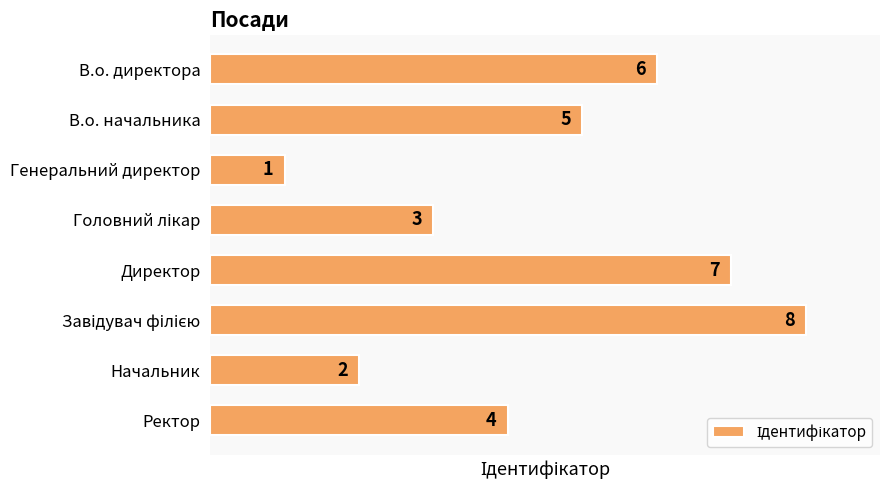

Reading top to bottom, list all the values displayed in this chart.

6	5	1	3	7	8	2	4